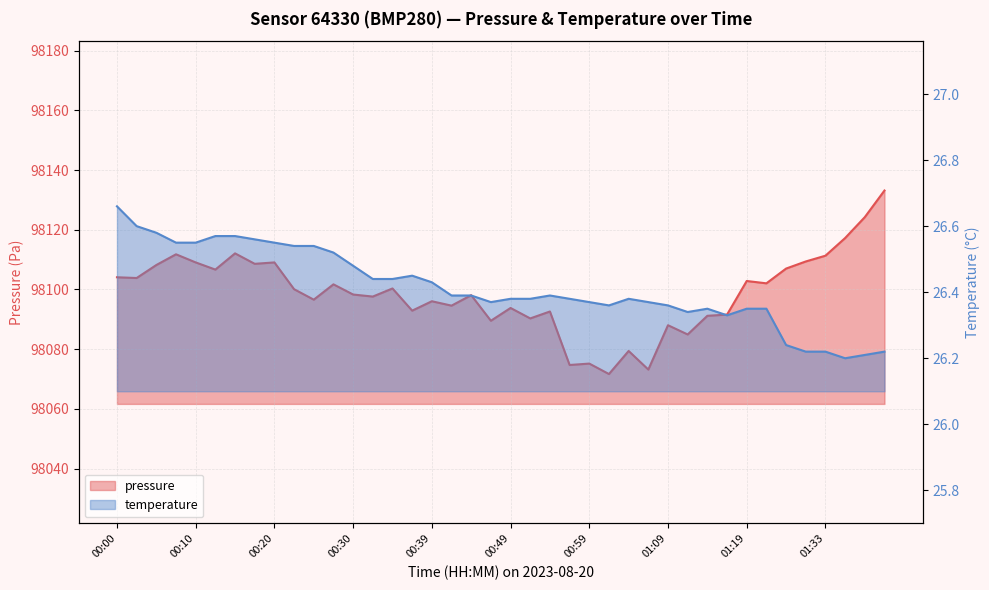

At how many categories does at least one series exceed 10163?

40